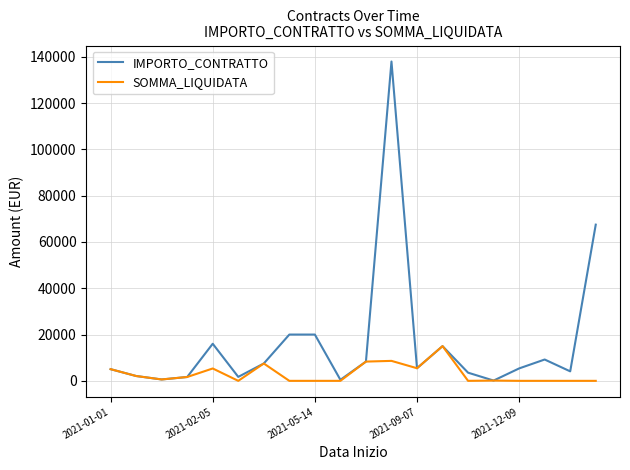

What is the maximum value shown in the chart?

138000.0